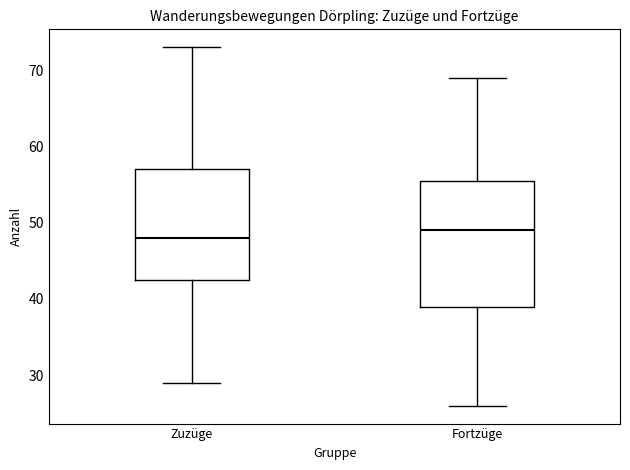

Where is the upper edge of the box for Zuzüge on the y-axis? The values are not printed on the chart, so give them approximately, as read against the axis.

57